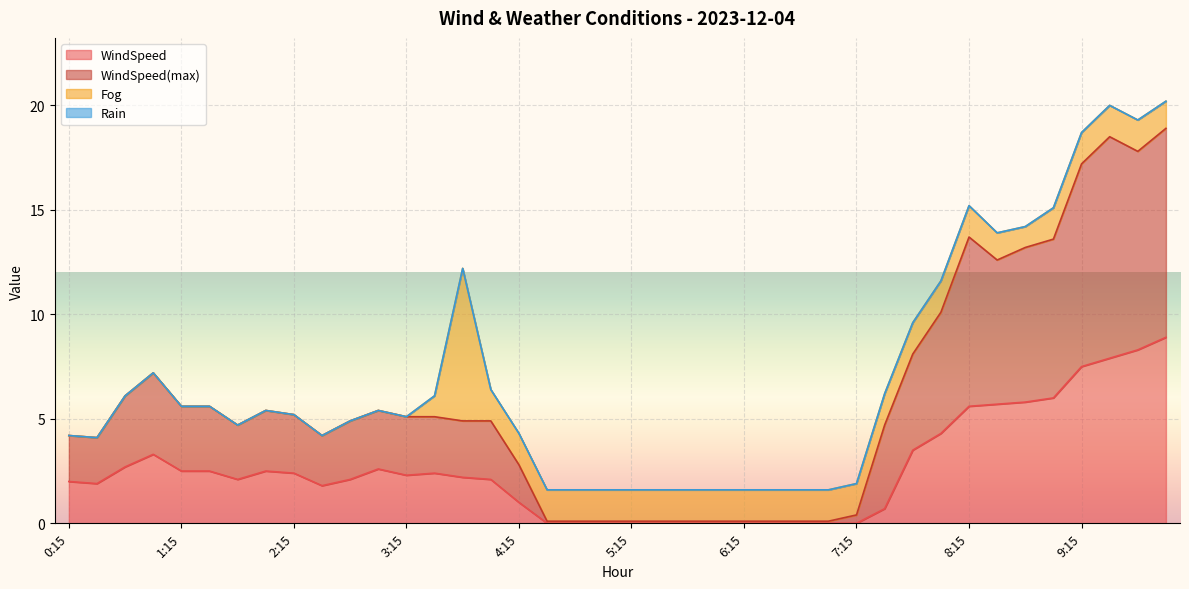

What is the label of the 37th point from the left?

9:15